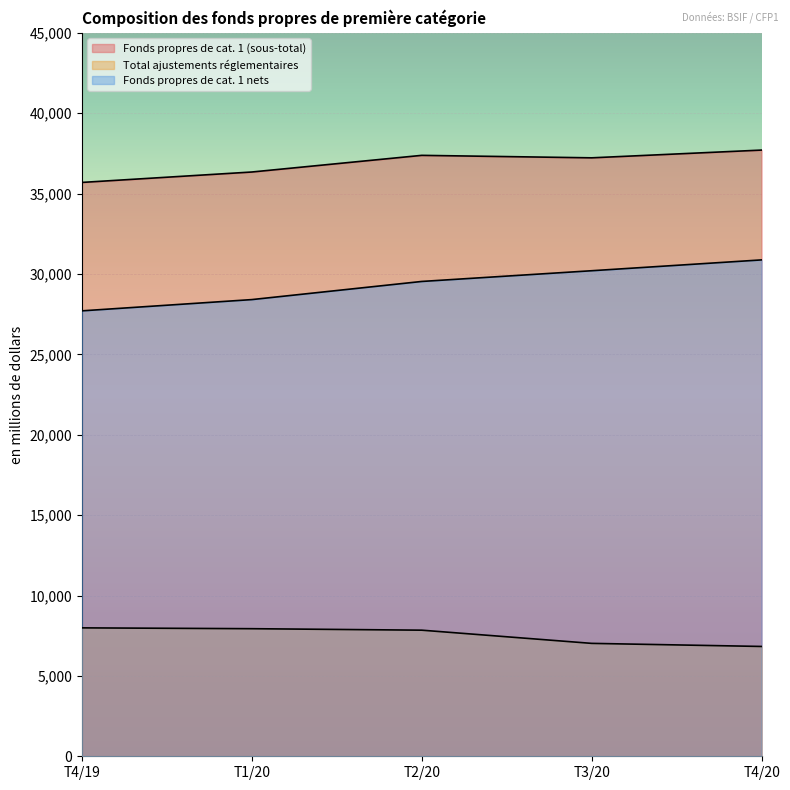

Rank the series at T3/20 from highest to lowest value.

Fonds propres de cat. 1 (sous-total), Fonds propres de cat. 1 nets, Total ajustements réglementaires